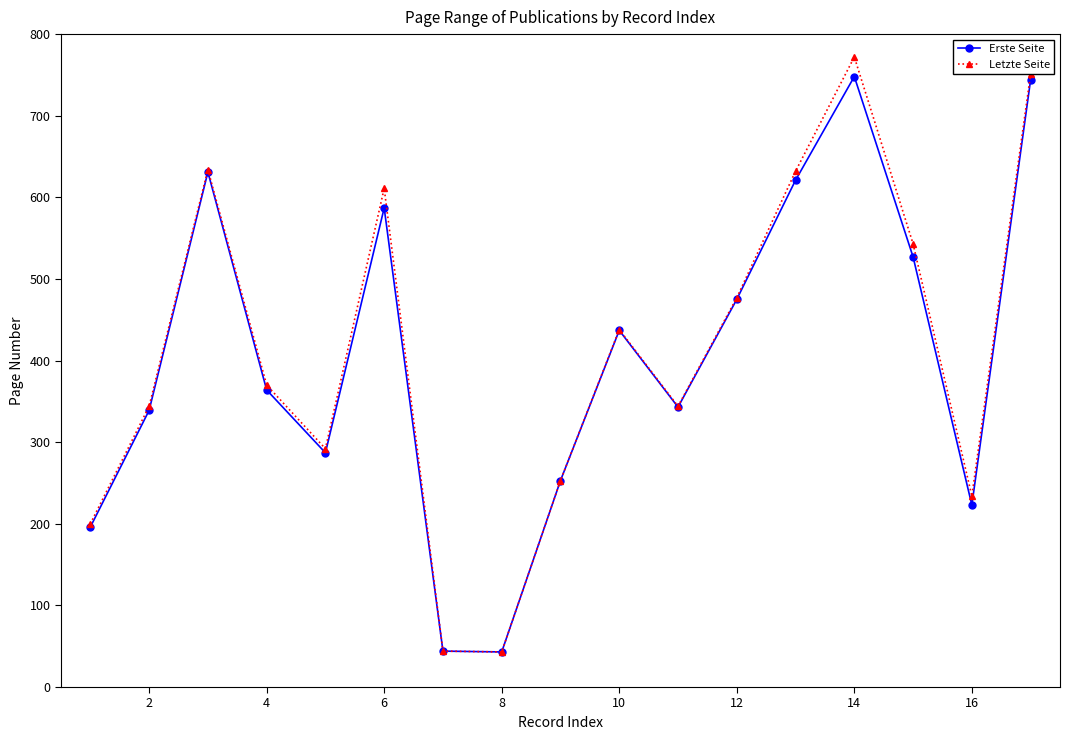

Which series has the widest spread of values?

Letzte Seite